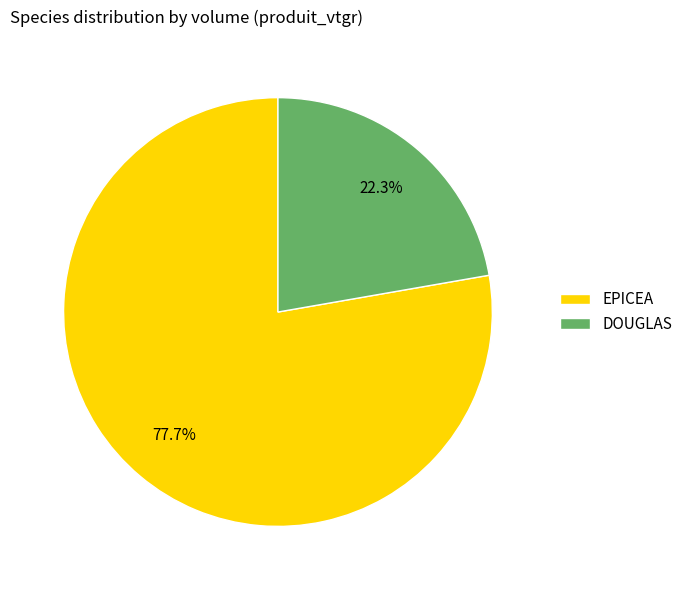

Count the number of slices in the pie.

2